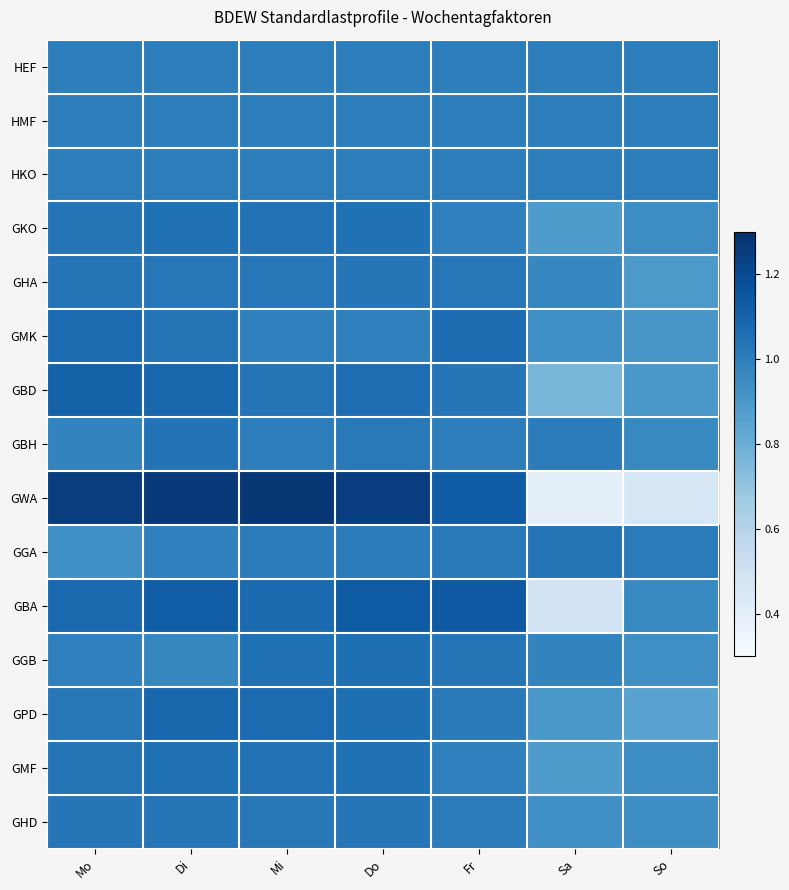

Rank the series at Mi from lowest to highest value.

GMK, HEF, HMF, HKO, GBH, GGA, GHD, GHA, GBD, GKO, GMF, GGB, GPD, GBA, GWA